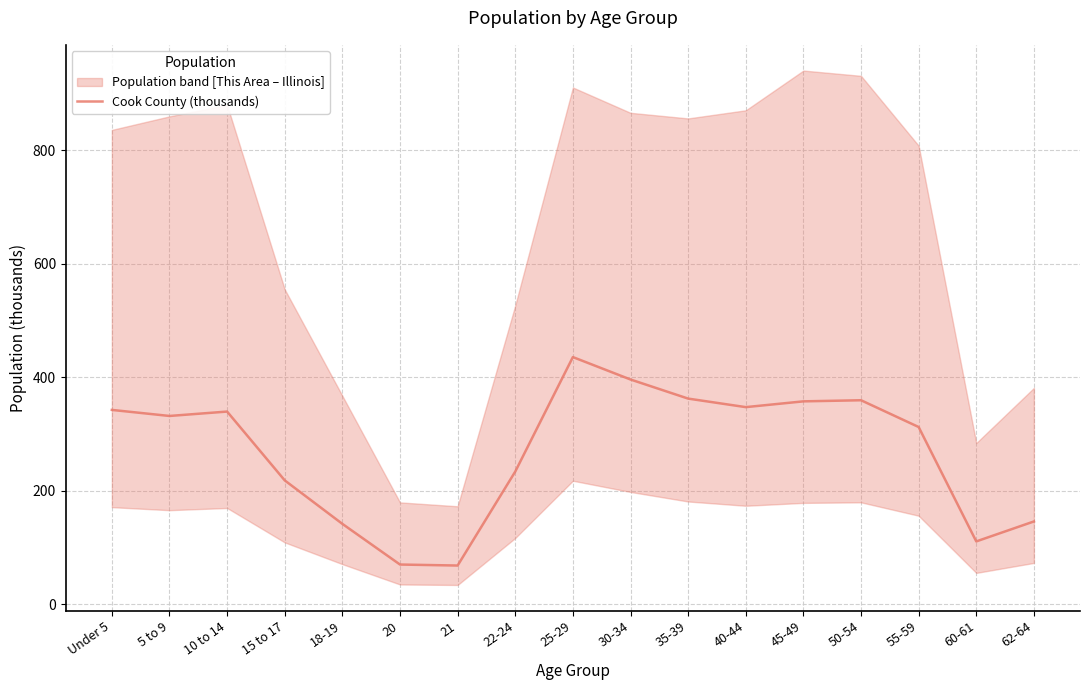

Is it true that the value at 35-39 is 362.4?

True